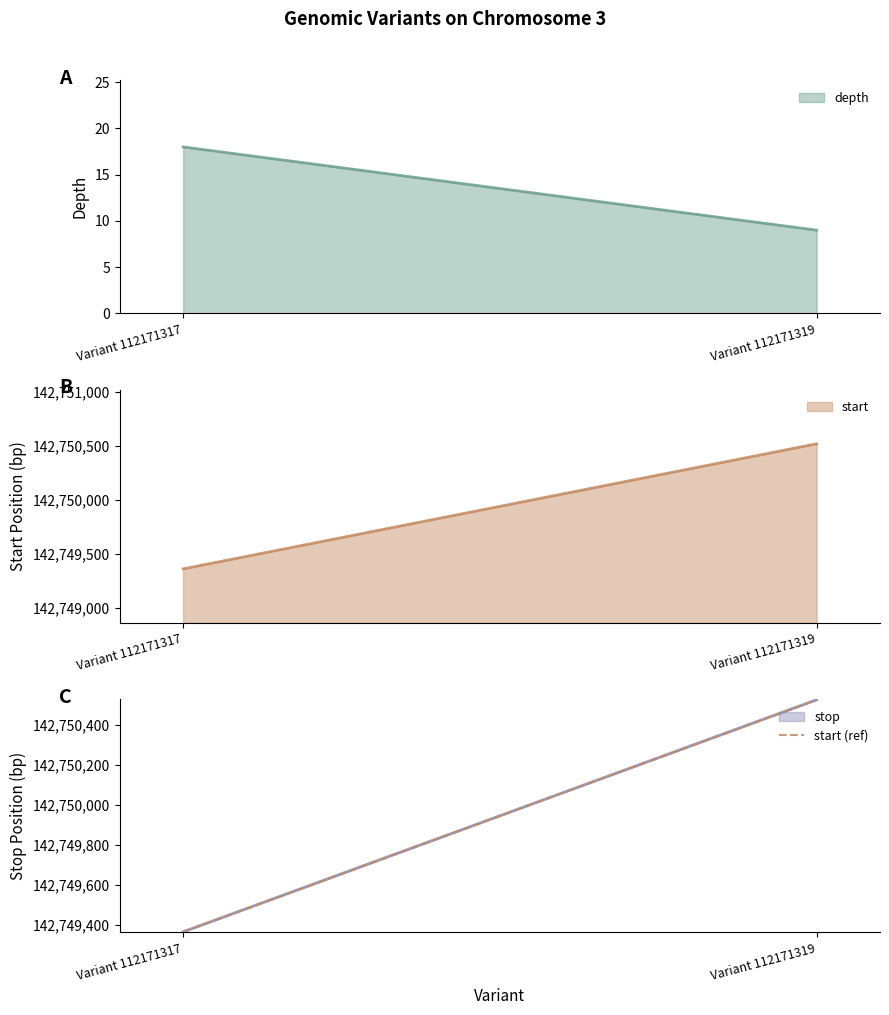

How many lines are shown in the chart?

3